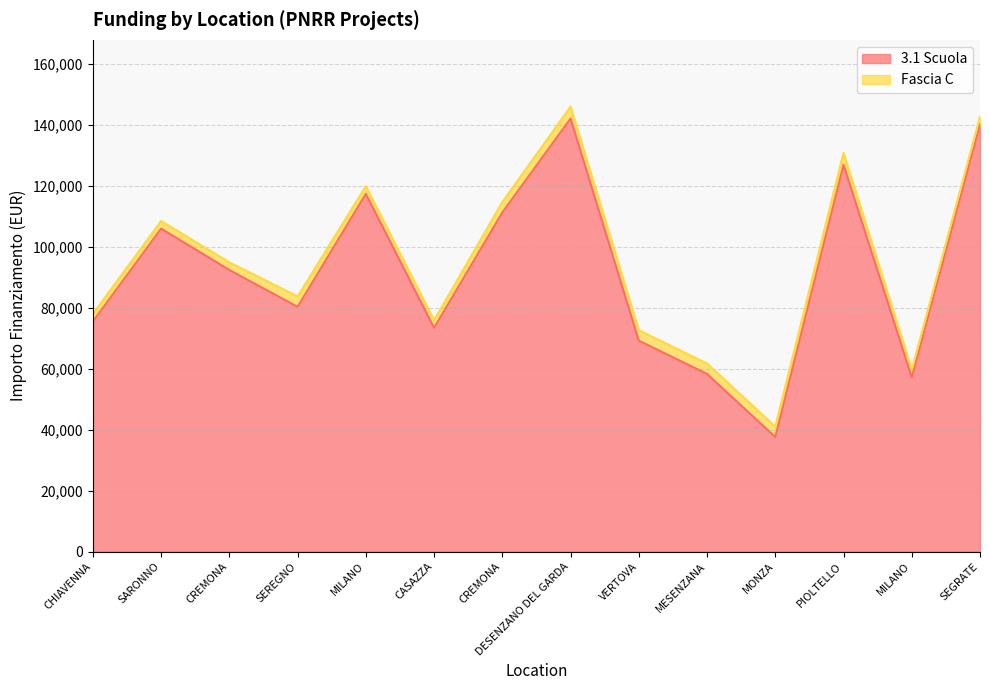

How many points are lower than both their immediate neighbors (excluding endpoints)?

4